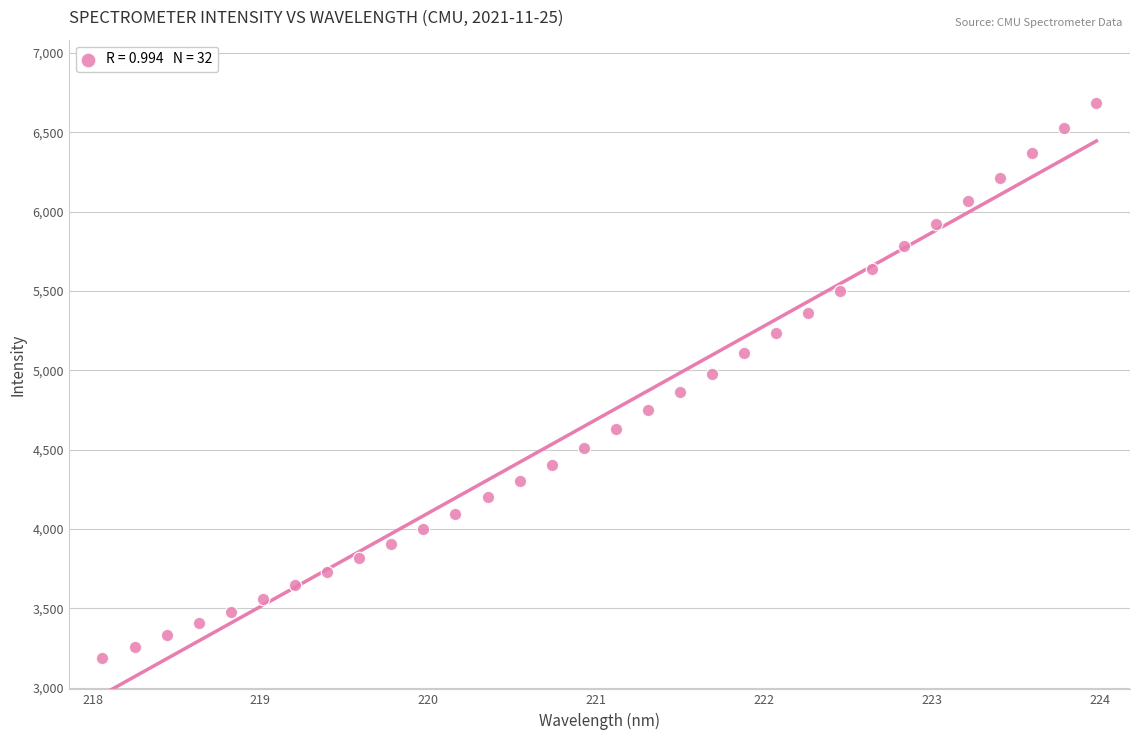

What is the range of Y values (max minus min)?

3494.9